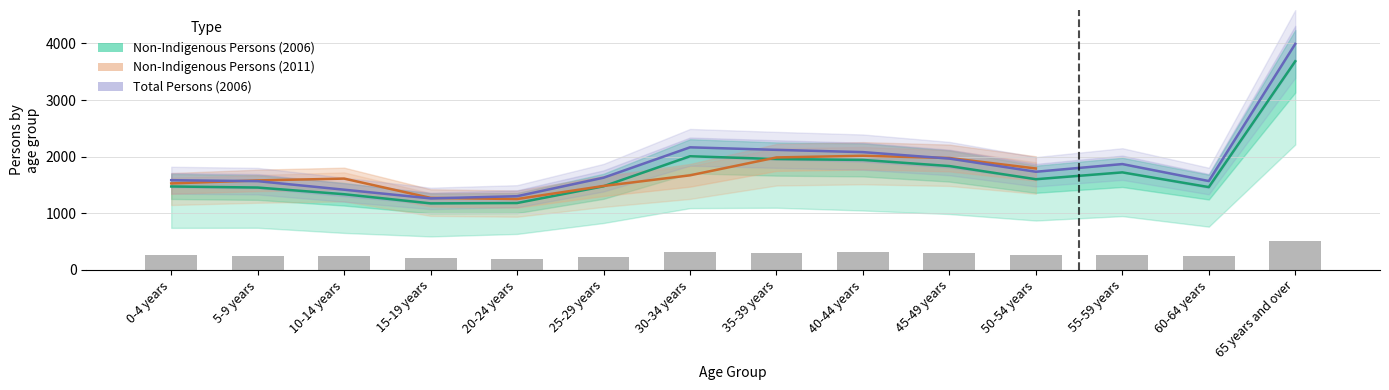

Does the chart contain stacked bars?

No